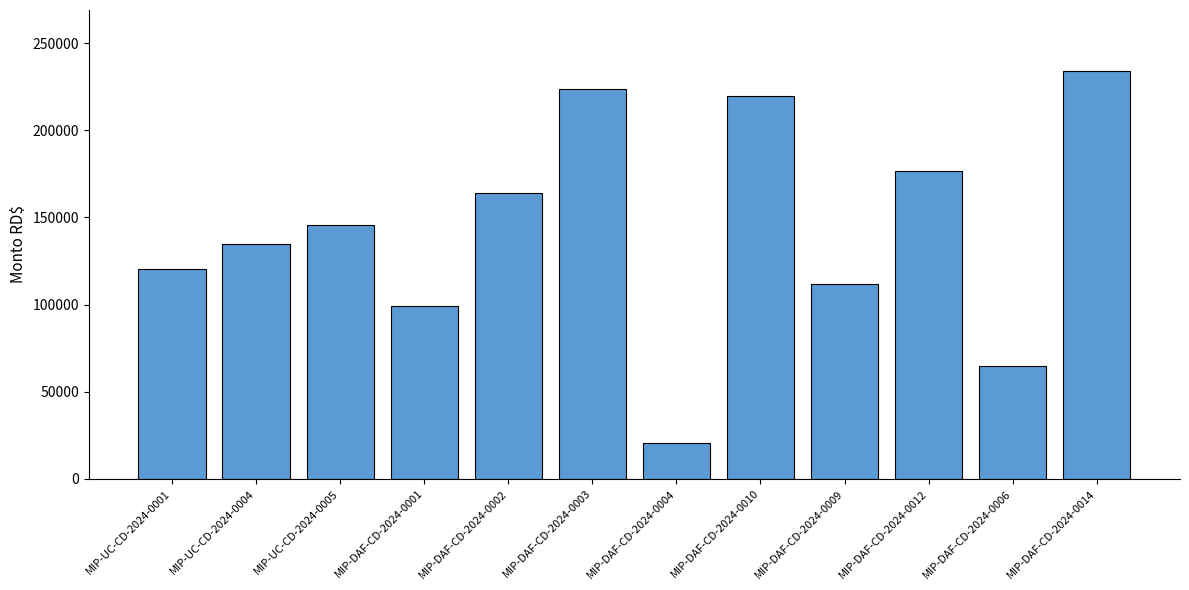

What is the label of the 2nd bar from the right?

MIP-DAF-CD-2024-0006